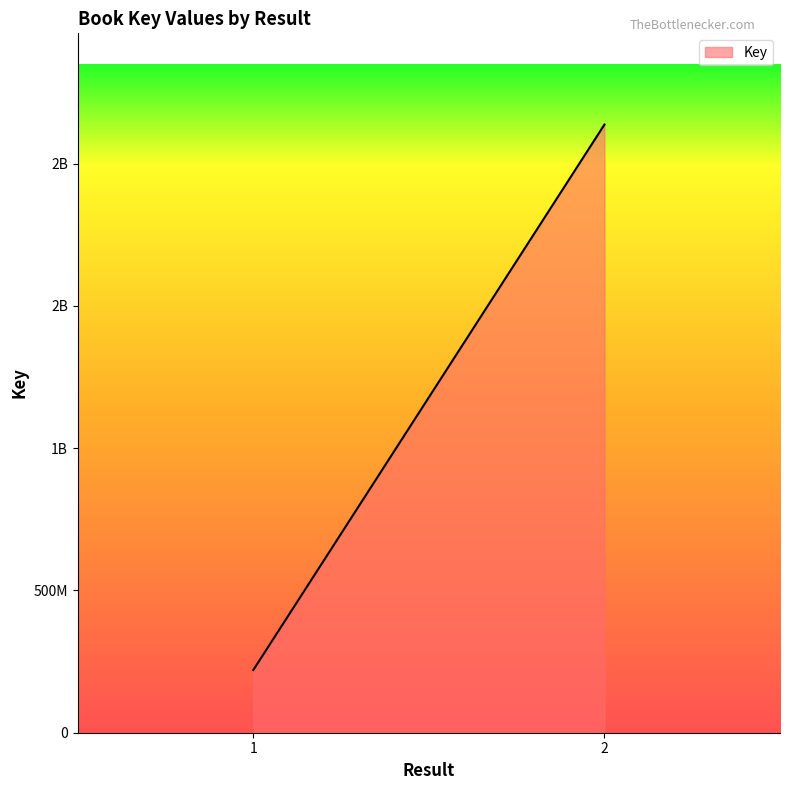

Count the values in the range 220481096 to 2137659898.

2